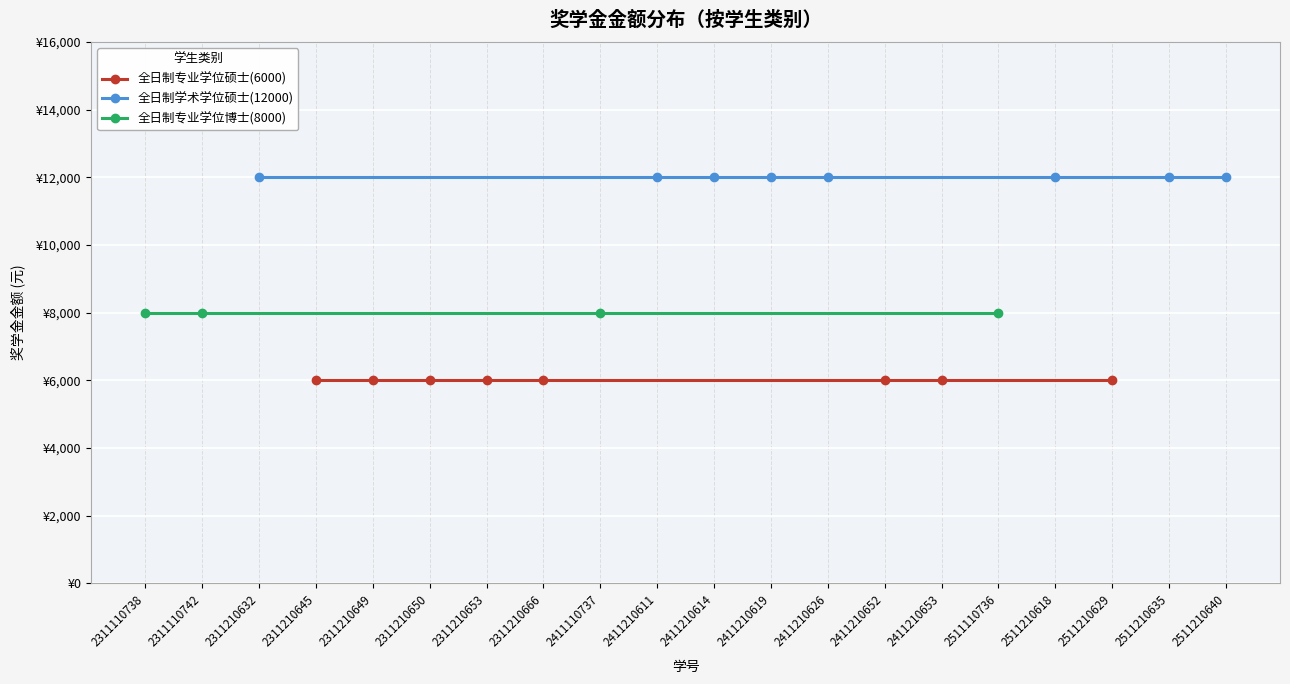

True or false: 全日制学术学位硕士(12000) has more than 1 interior local peaks.

False